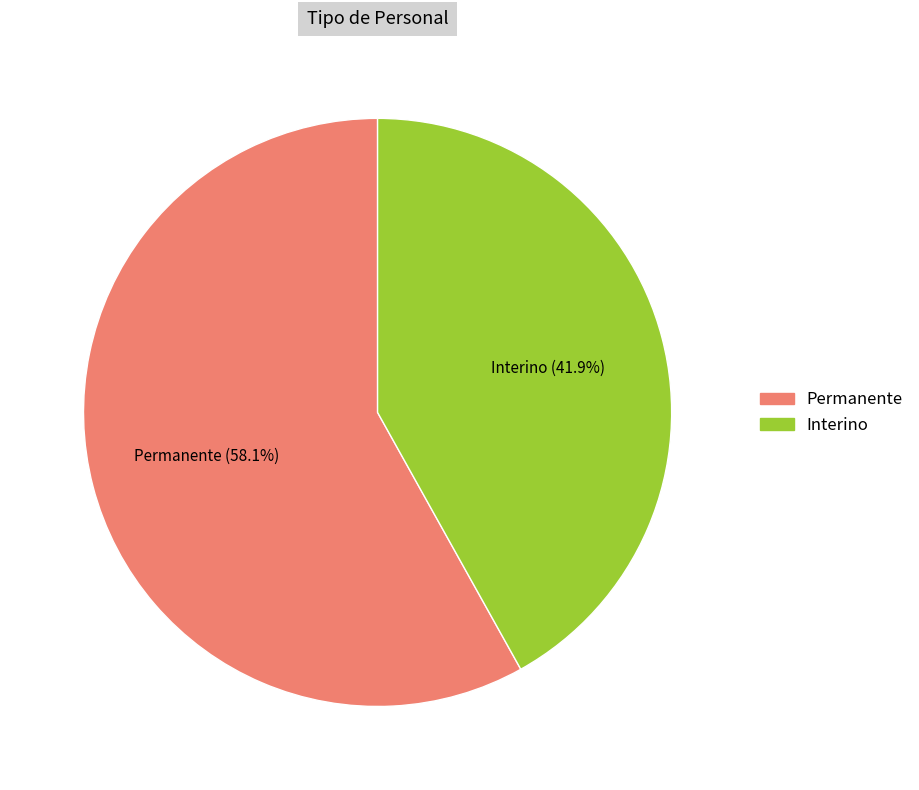

Which has a higher value, Permanente or Interino?

Permanente